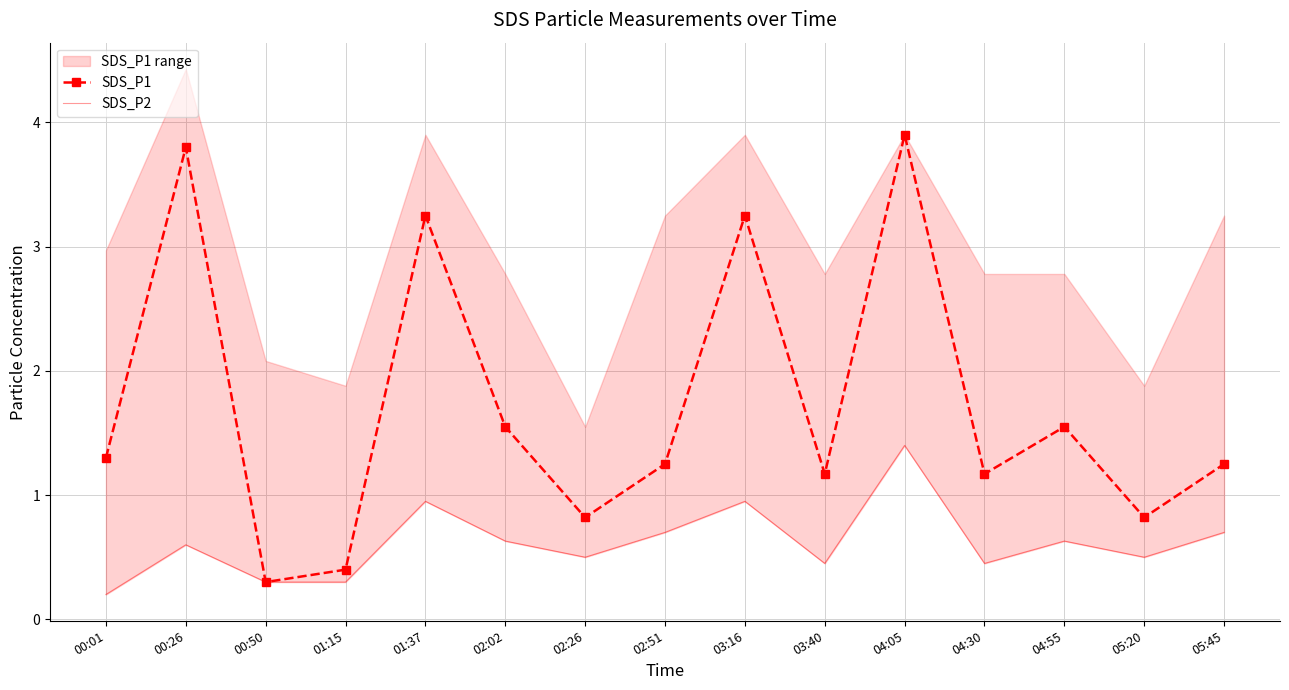

Reading left to right, extract all data points from this chart.

SDS_P1: 00:01=1.3	00:26=3.8	00:50=0.3	01:15=0.4	01:37=3.2	02:02=1.6	02:26=0.8	02:51=1.2	03:16=3.2	03:40=1.2	04:05=3.9	04:30=1.2	04:55=1.6	05:20=0.8	05:45=1.2
SDS_P2: 00:01=0.2	00:26=0.6	00:50=0.3	01:15=0.3	01:37=0.9	02:02=0.6	02:26=0.5	02:51=0.7	03:16=0.9	03:40=0.5	04:05=1.4	04:30=0.5	04:55=0.6	05:20=0.5	05:45=0.7